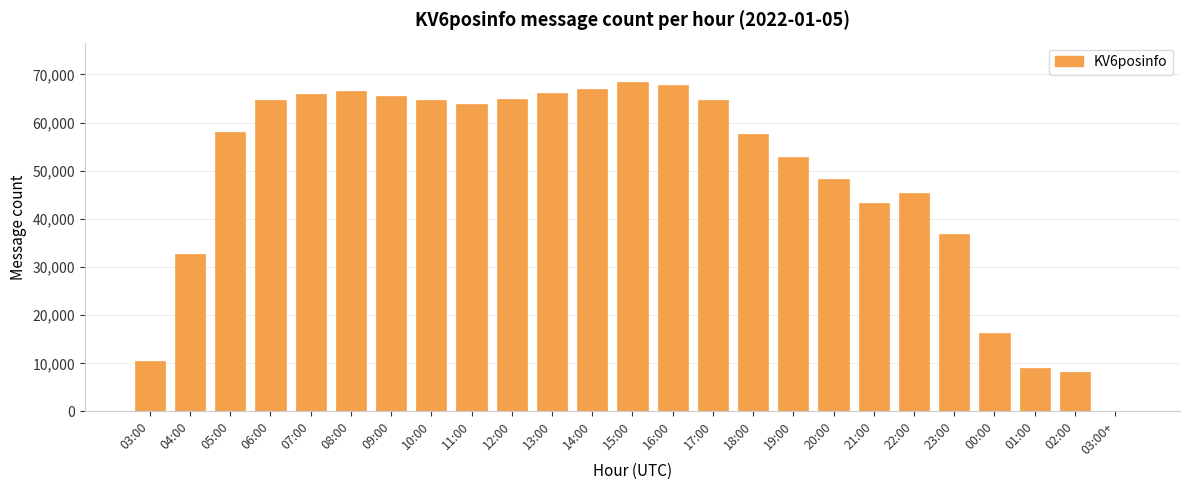

At which label is the value closest to 34201?

04:00